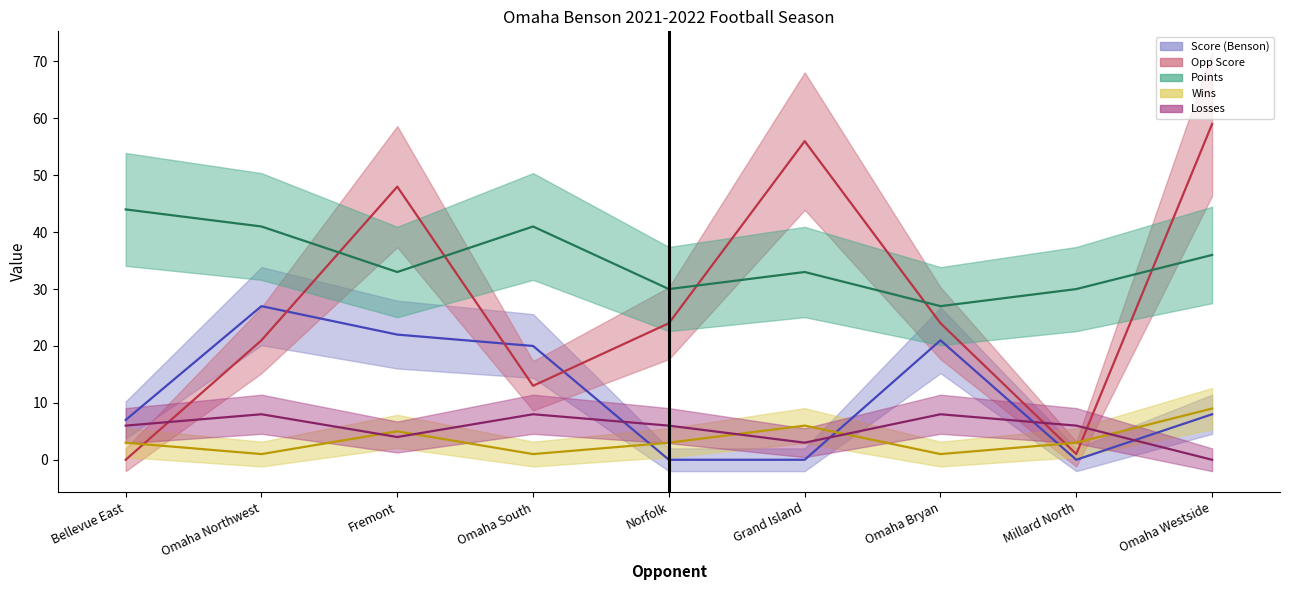

At which category is the sum across all series the highest?

Fremont